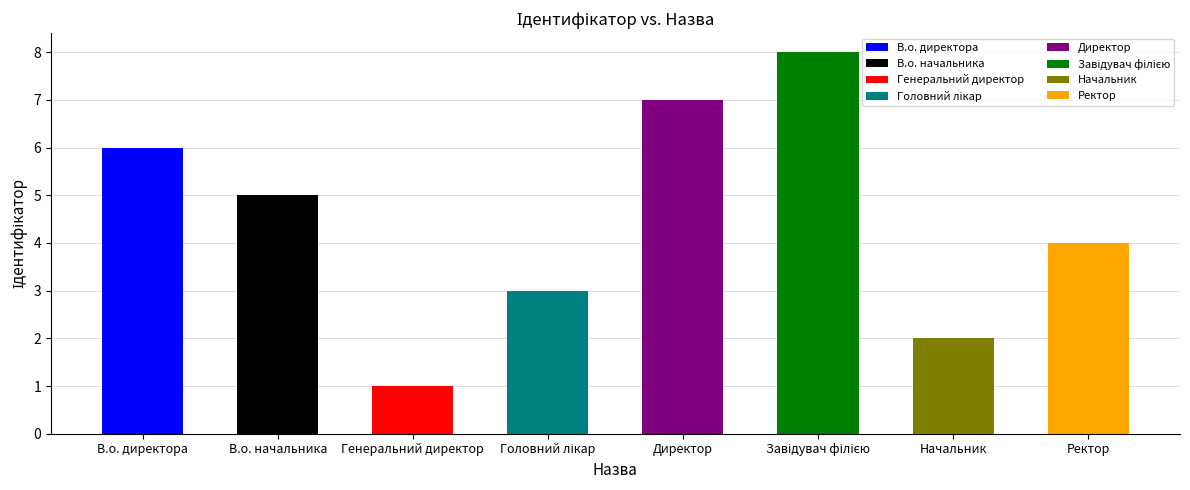

At which category does the chart reach its peak across all series?

Завідувач філією